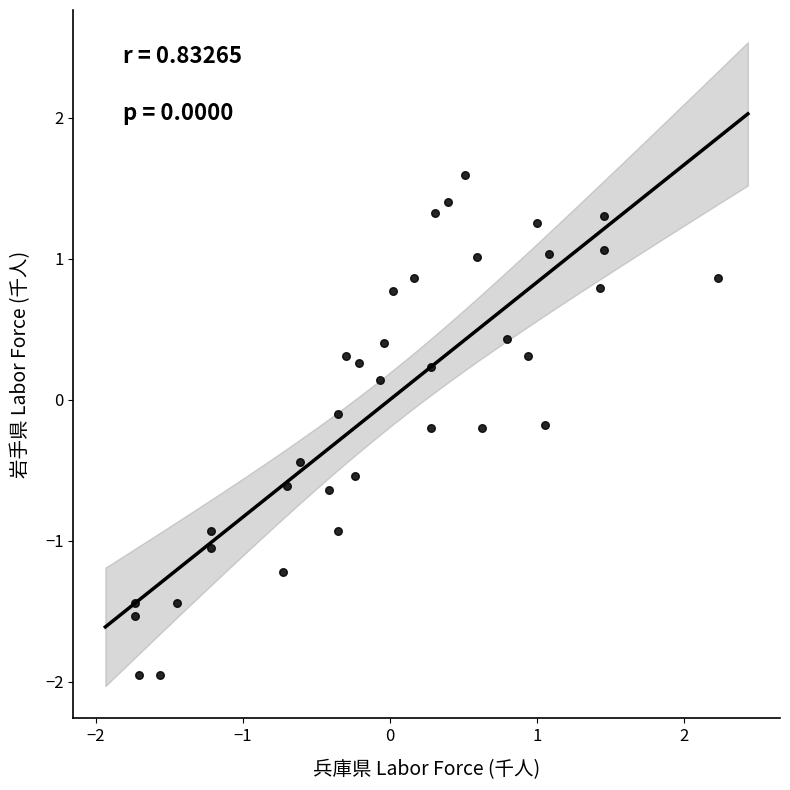

What is the range of X values (max minus min)?

4.0